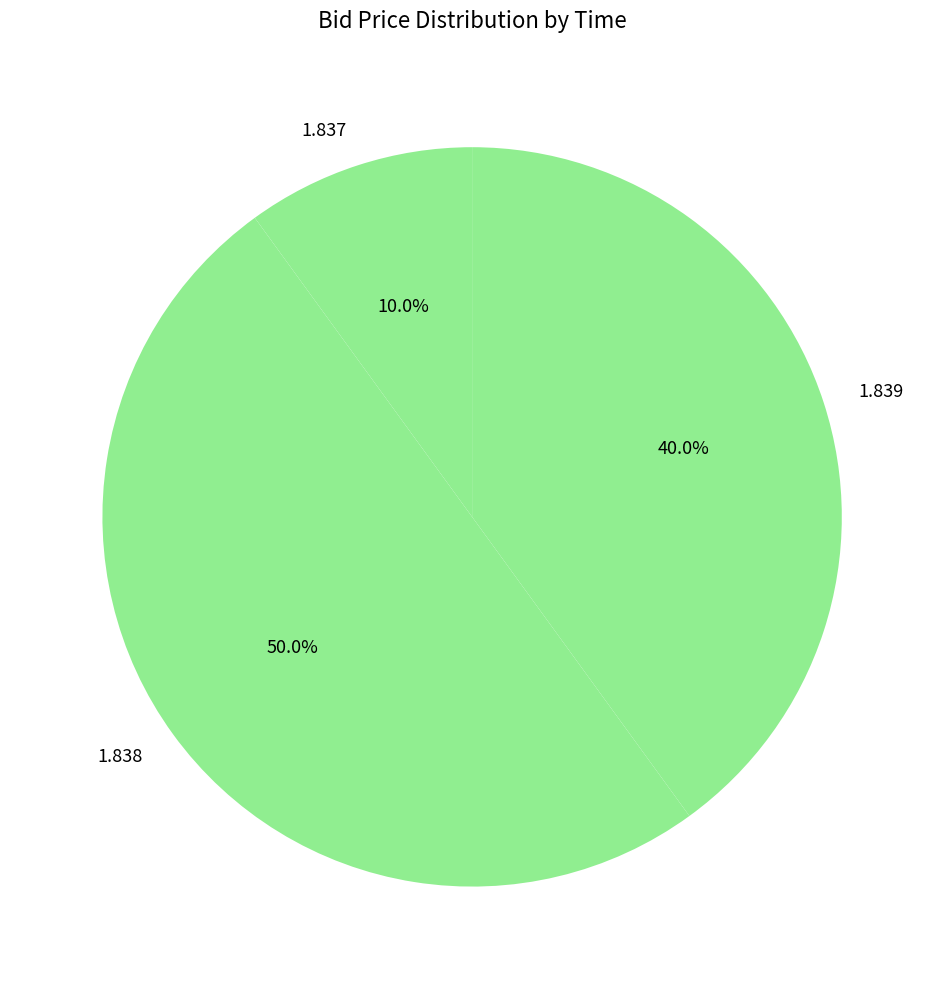

Combined, do 1.837 and 1.838 account for over 50%?

Yes